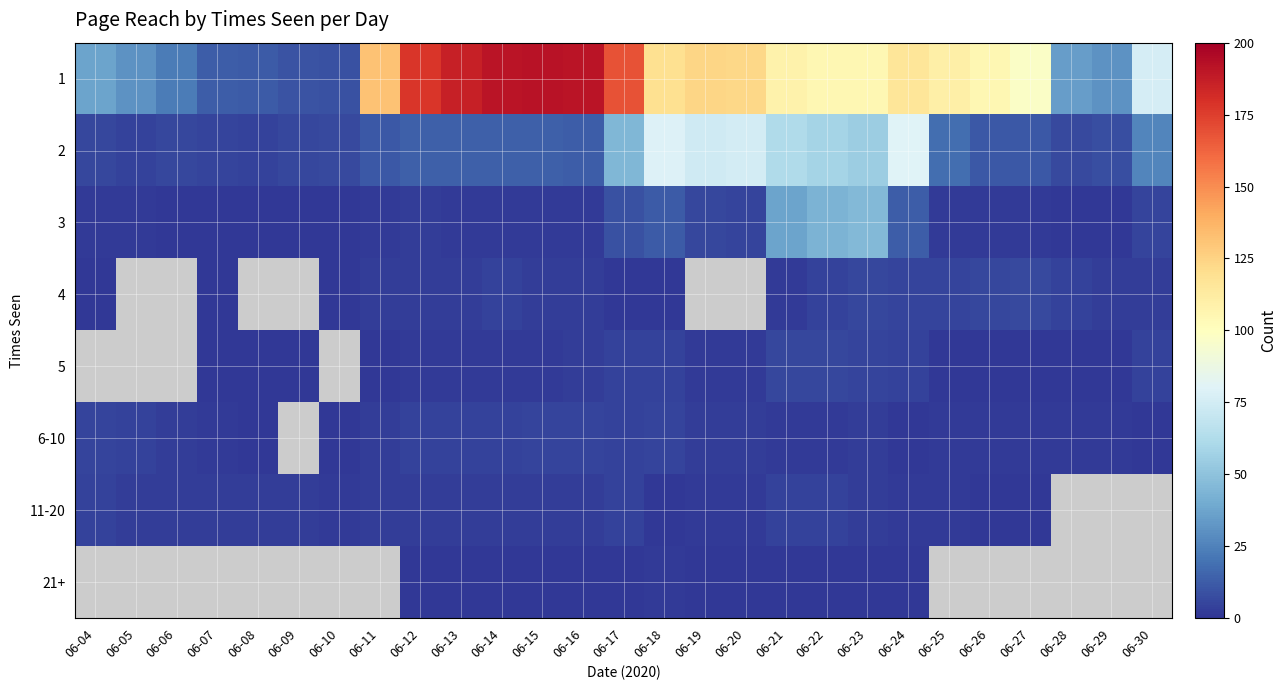

Is the value of 11-20 at 06-17 greater than the value of 3 at 06-08?

Yes